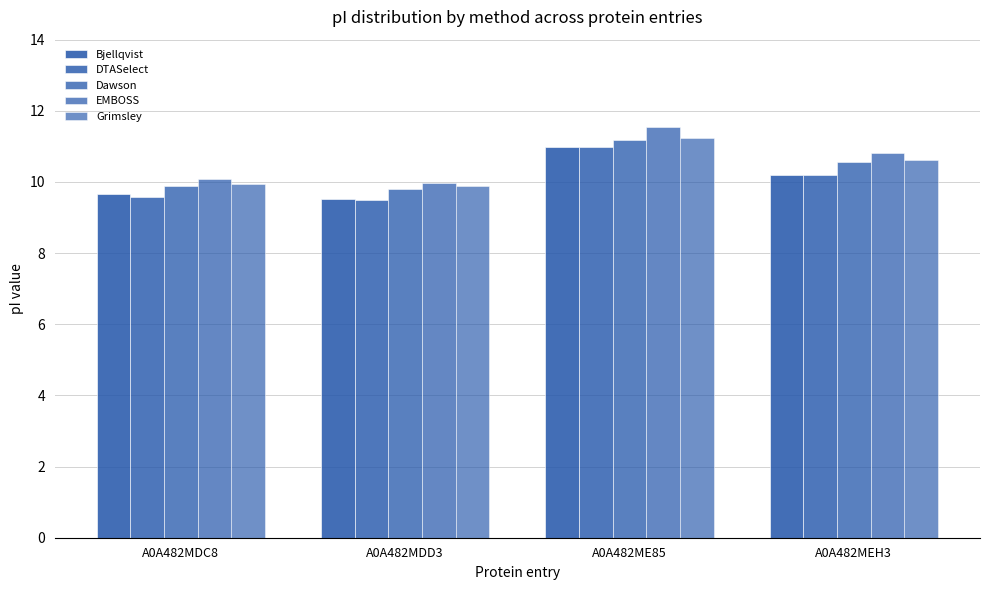

What is the minimum value shown in the chart?

9.5